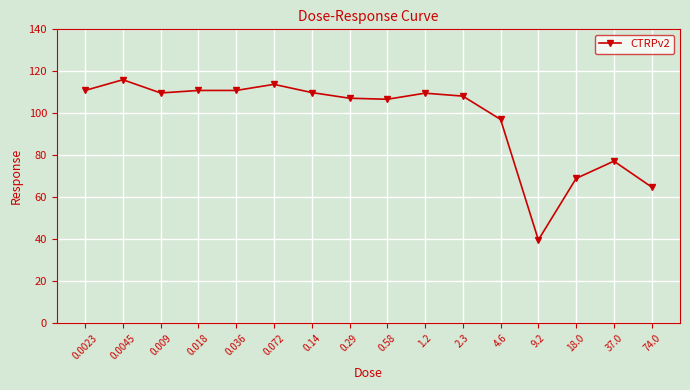

What is the minimum value shown in the chart?

39.7